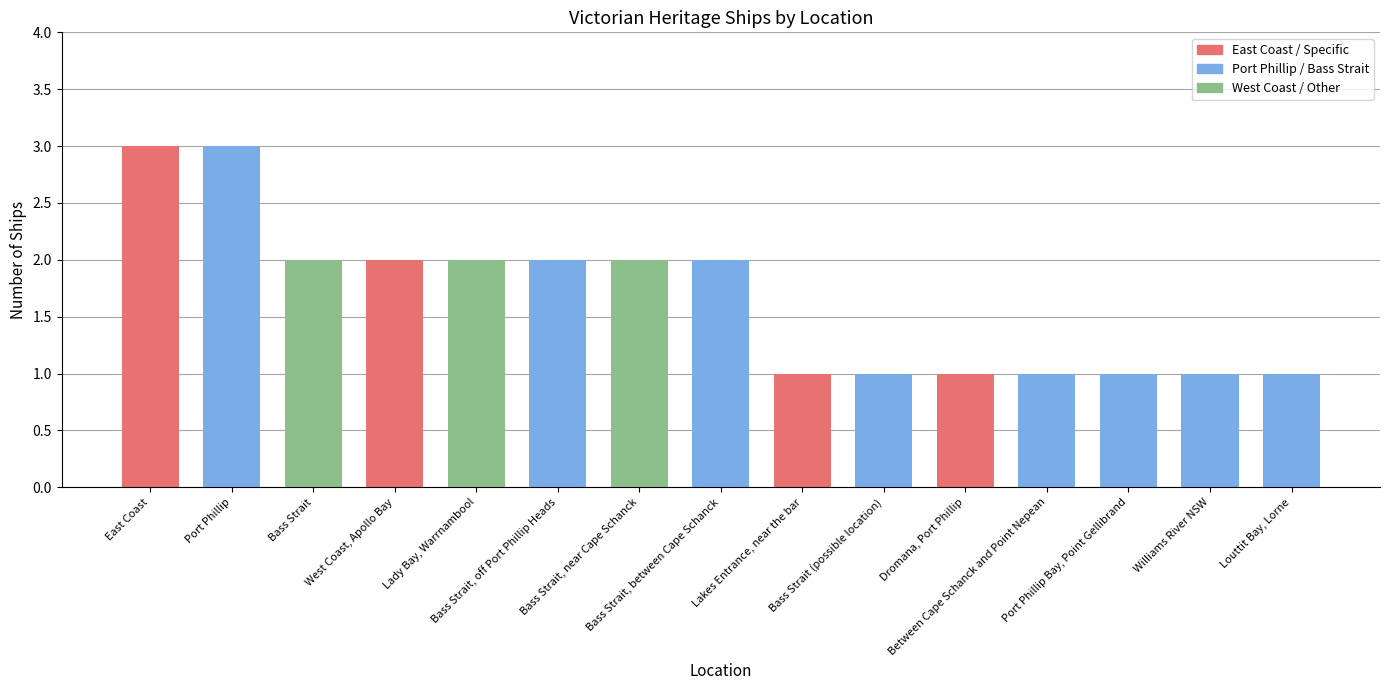

Where does the data first go above 2?

East Coast